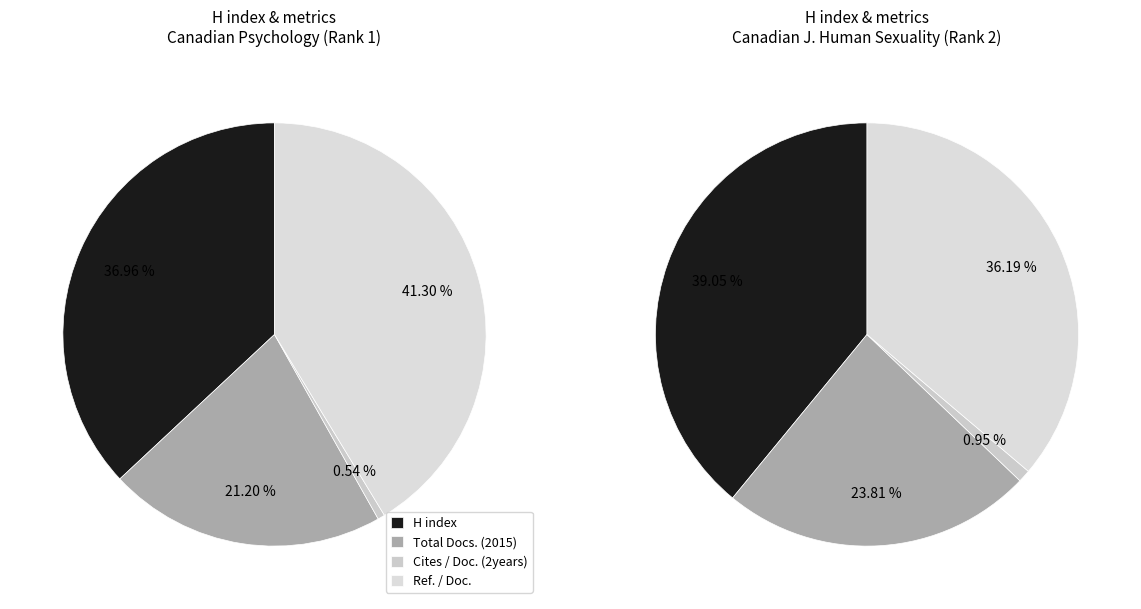

Is it true that Canadian Psychology is 61% of the pie?

False